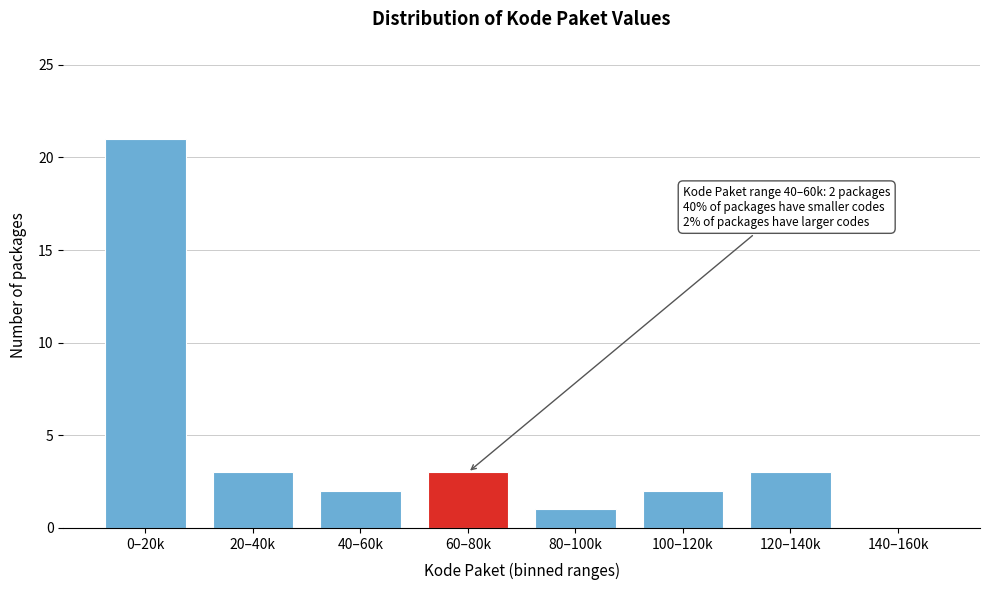

Reading right to left, list all the values displayed in this chart.

140–160k=0	120–140k=3	100–120k=2	80–100k=1	60–80k=3	40–60k=2	20–40k=3	0–20k=21